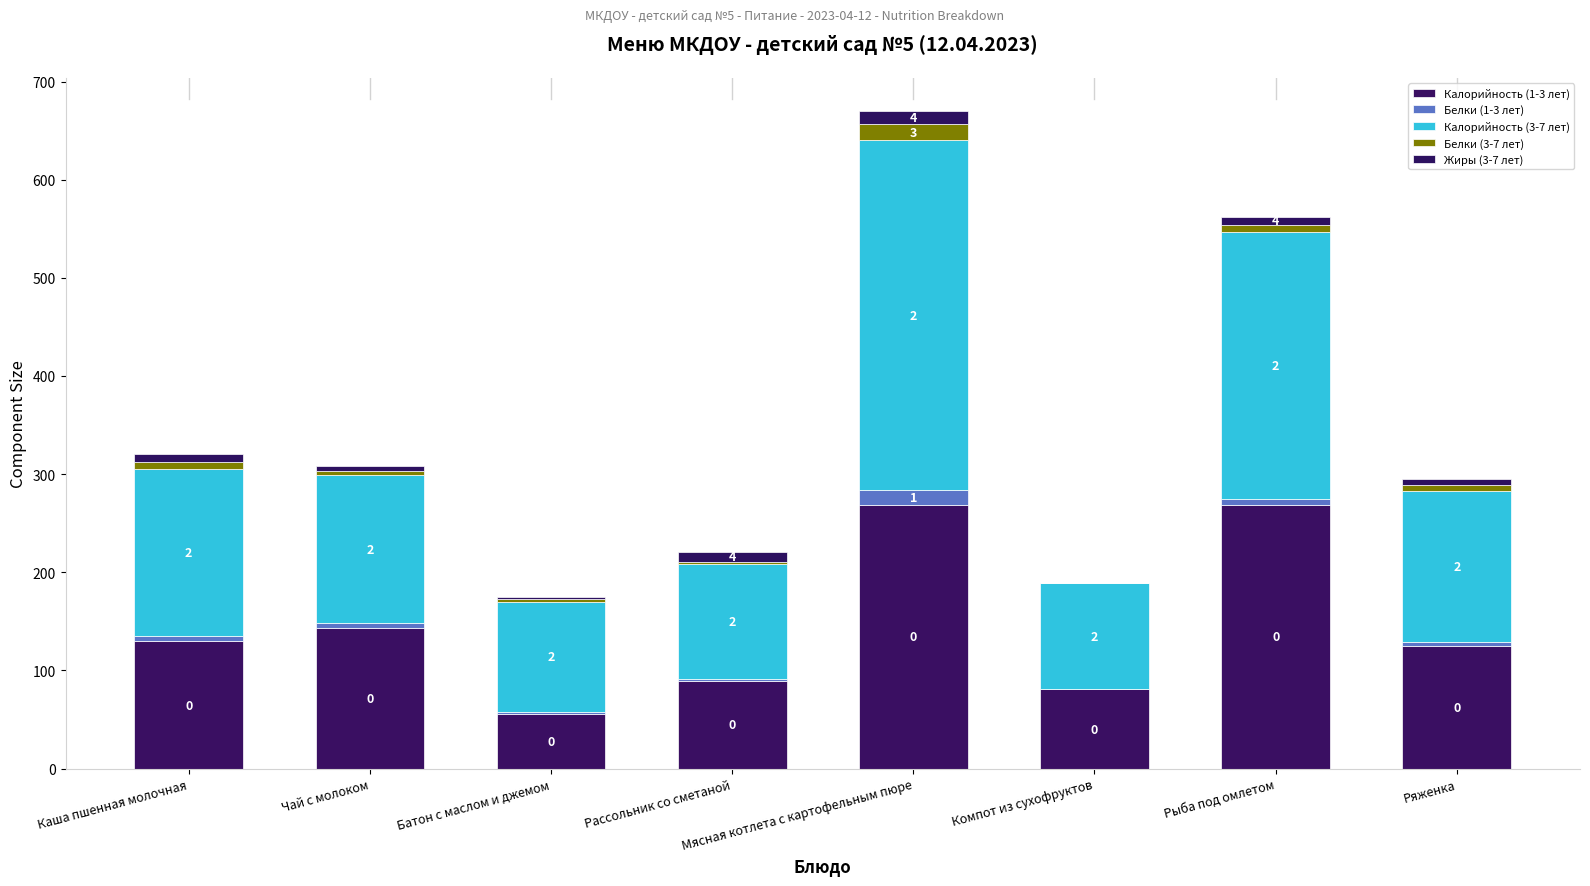

Are the bars horizontal?

No